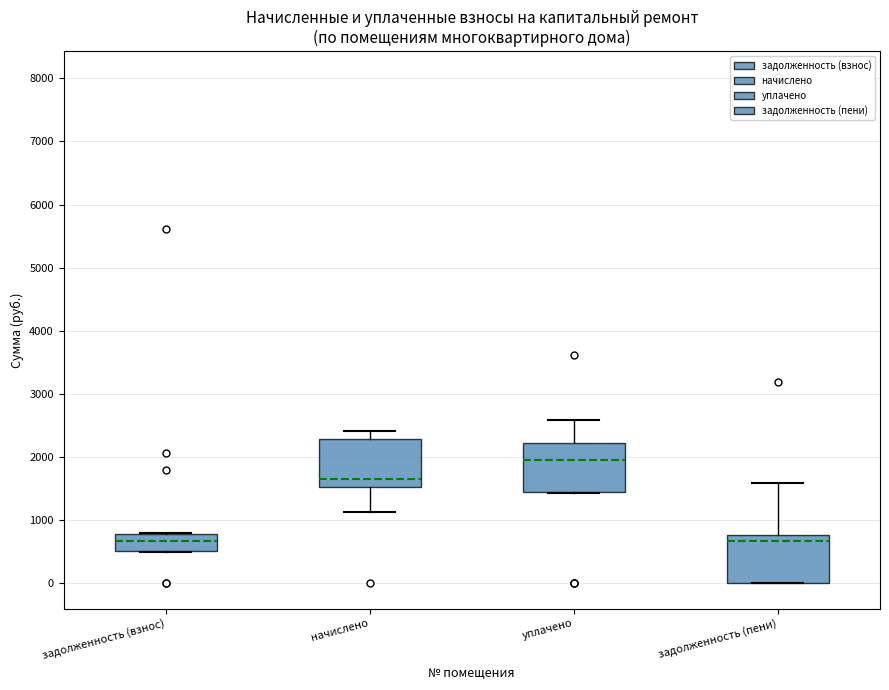

Reading left to right, read every box against the y-axis: the position of its median line, the range the box covers, and the ends of its whiskers. The values are not printed on the chart, so give them approximately, as read against the axis.

задолженность (взнос): median 700, box 500 to 800, whiskers 500 to 800
начислено: median 1600, box 1500 to 2300, whiskers 1100 to 2400
уплачено: median 2000, box 1500 to 2200, whiskers 1400 to 2600
задолженность (пени): median 700, box 0 to 800, whiskers 0 to 1600